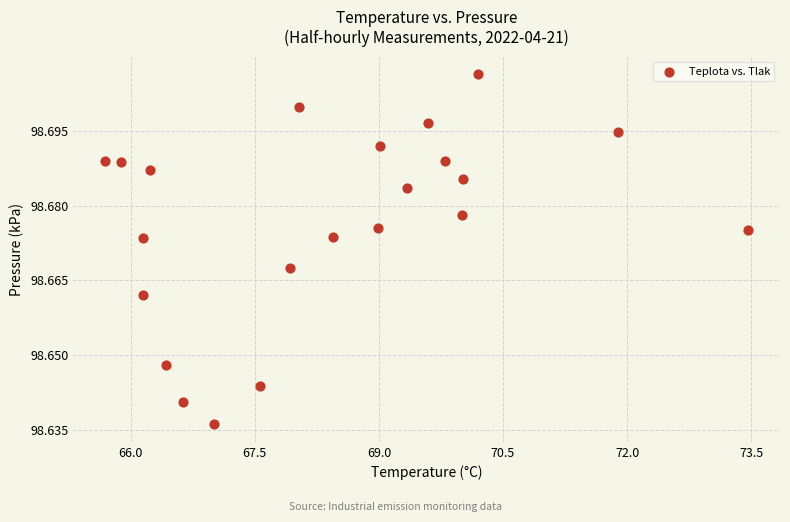

What is the range of X values (max minus min)?

7.8